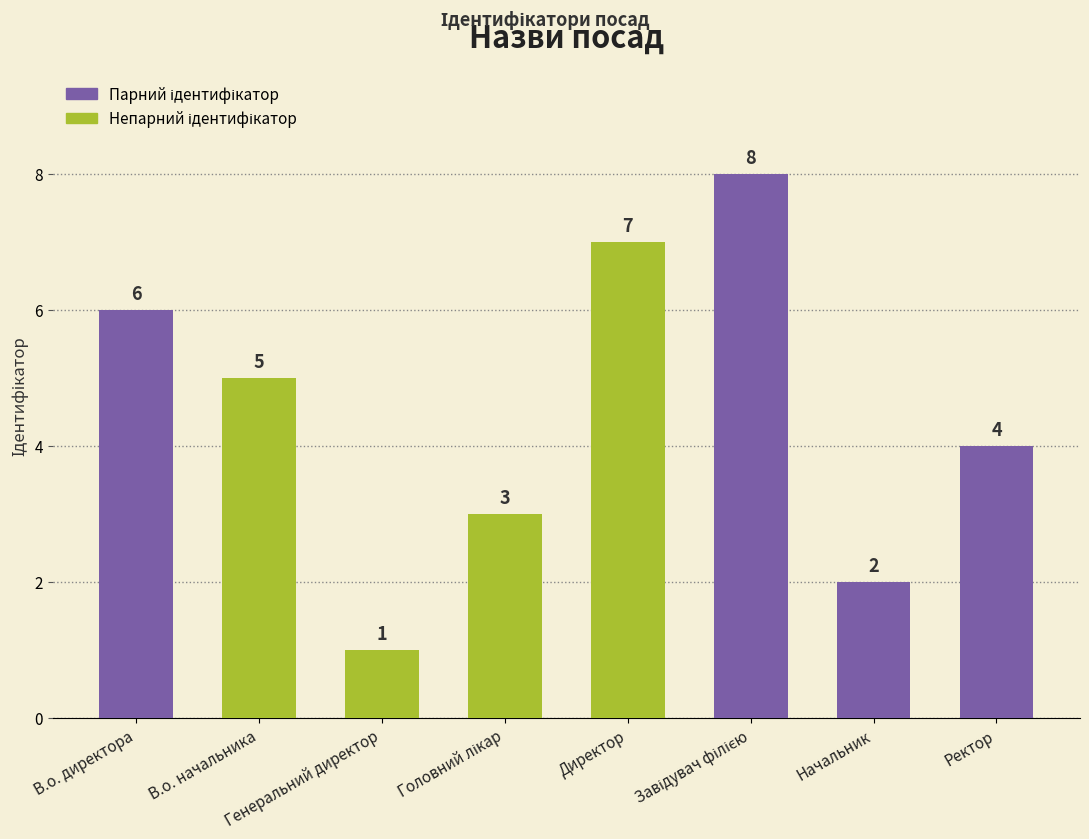

What is the difference between the maximum and second lowest values?

6